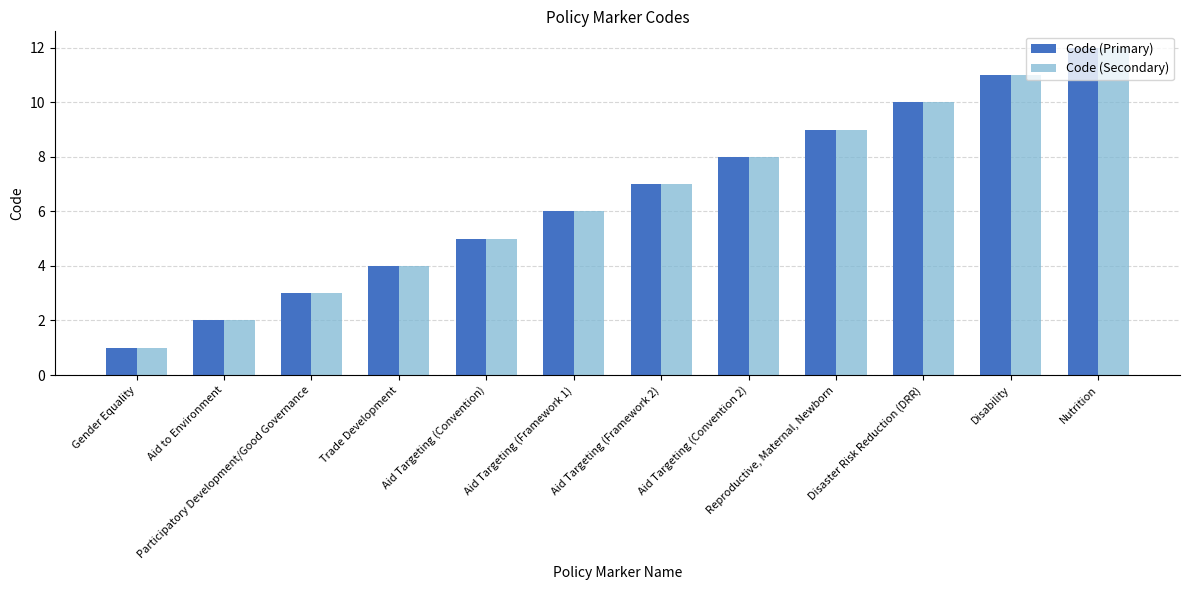

At which label is Code (Primary) closest to 6?

Aid Targeting (Framework 1)